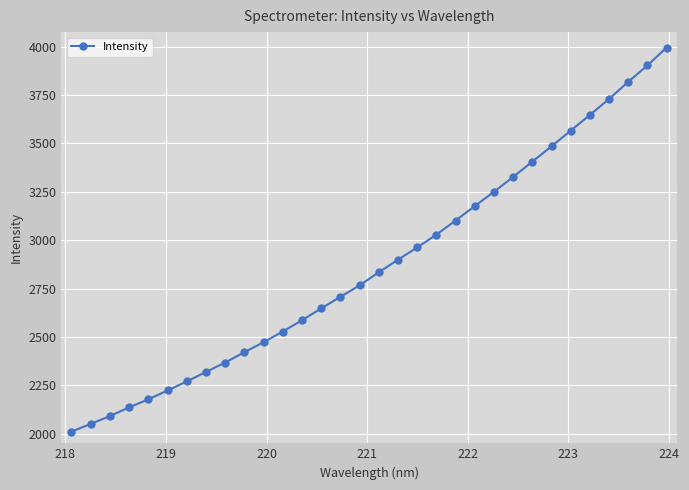

What is the value of the 10th point from the left?

2421.9